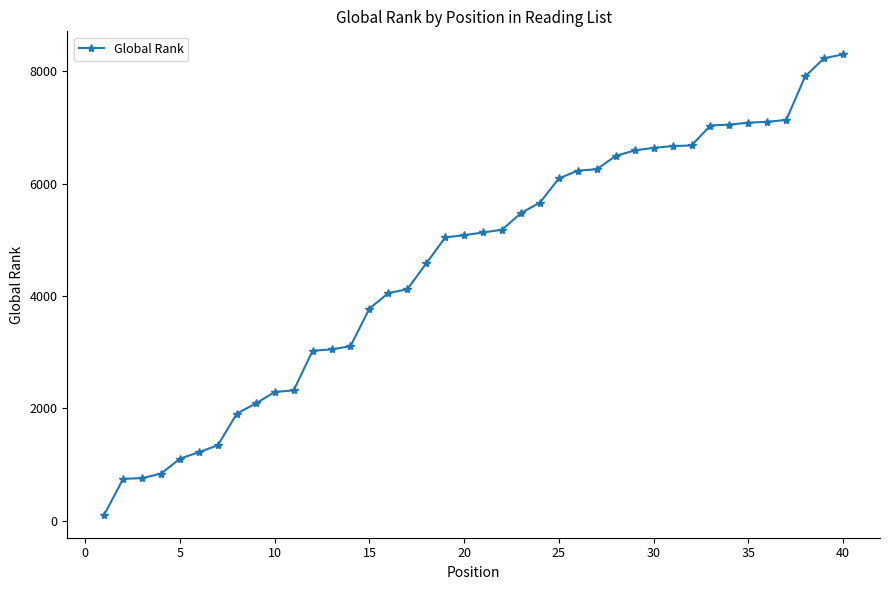

How many distinct data groups are displayed?

1